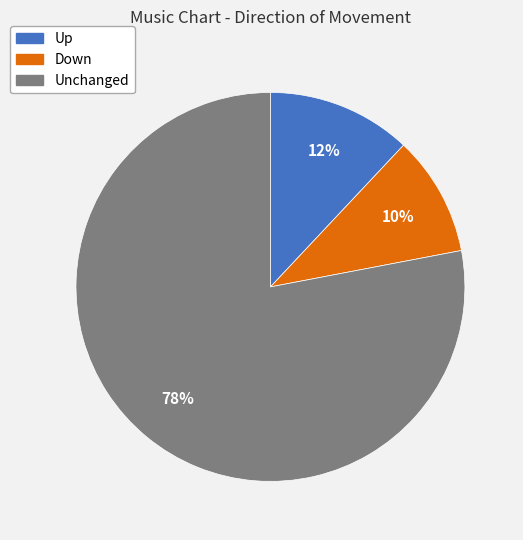

To the nearest percent, what is the average slice percentage?

33%